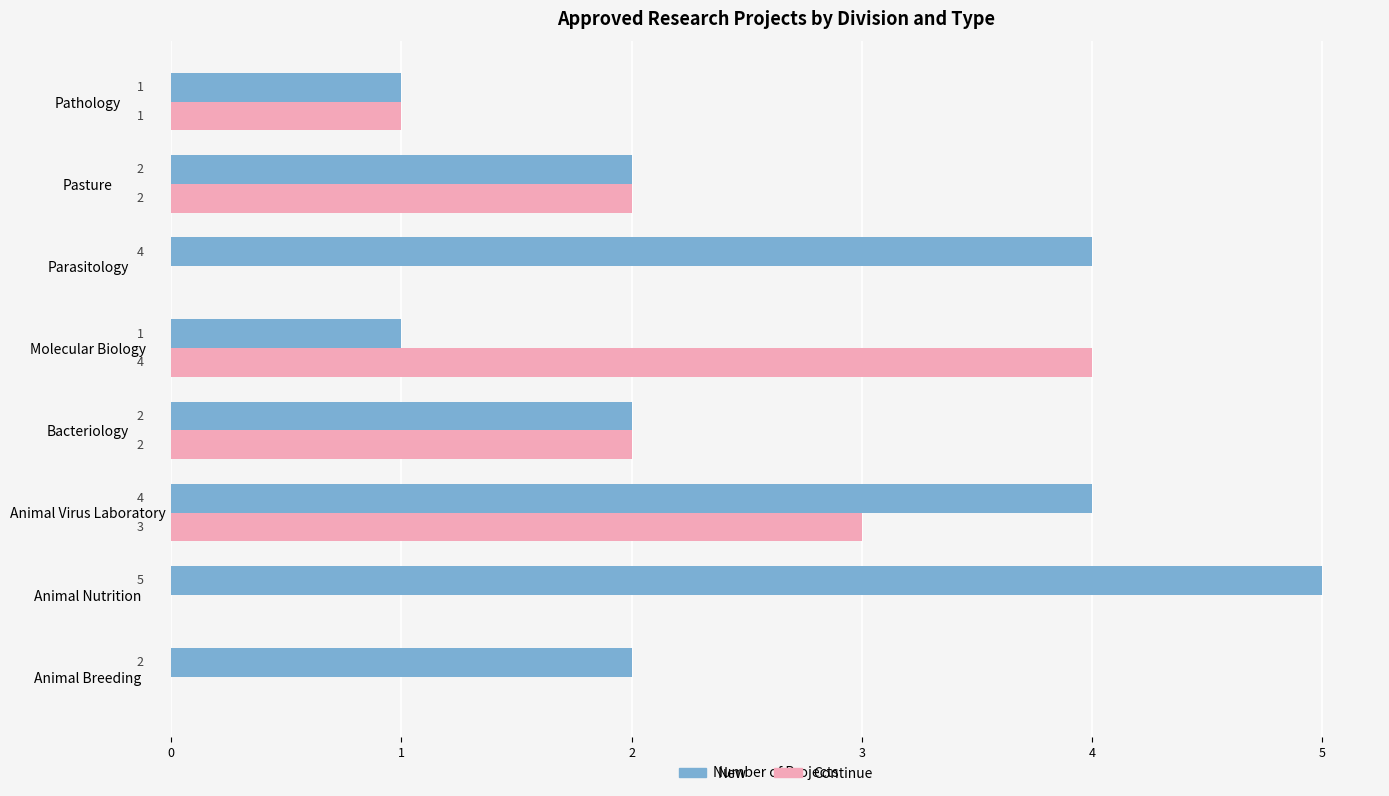

At which category is the sum across all series the highest?

Animal Virus Laboratory